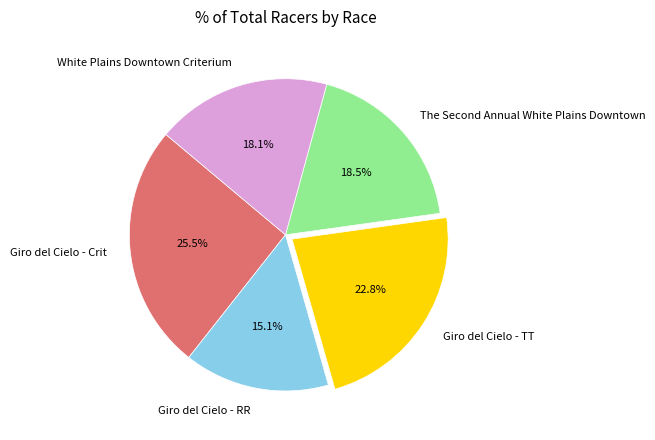

Count the number of slices in the pie.

5